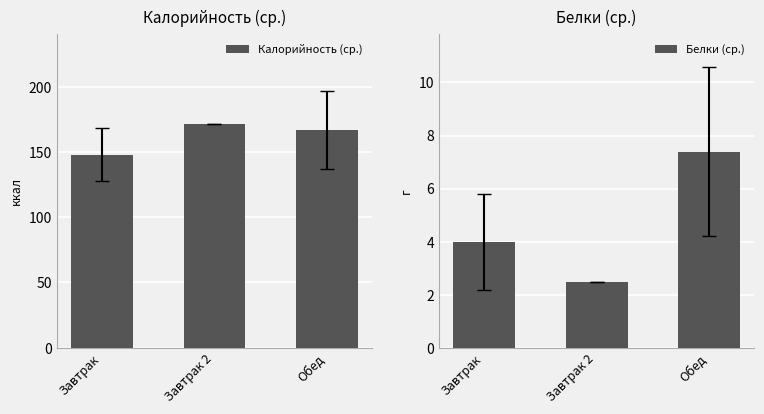

What is the average value of the Белки (ср.) series?

4.6